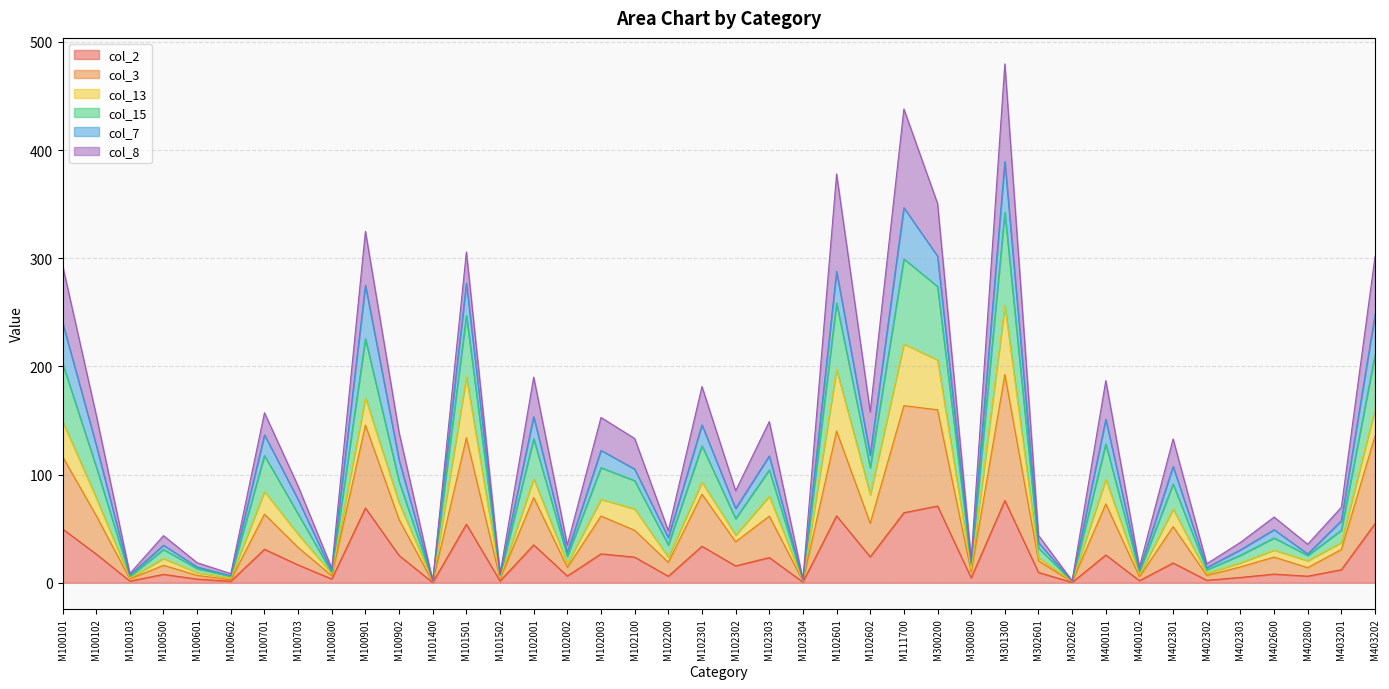

The col_2 series shows 0.2 at M101400. True or false?

True